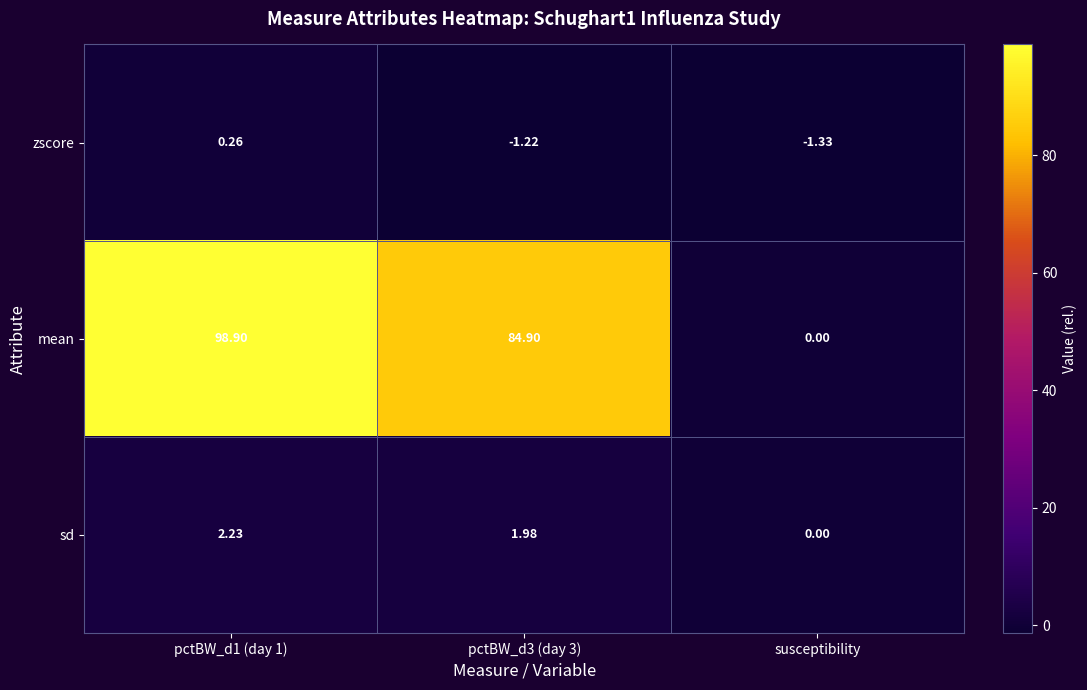

Which series has the widest spread of values?

mean